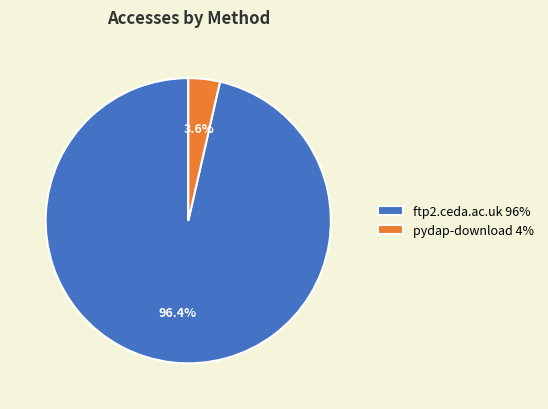

Which has a higher value, pydap-download or ftp2.ceda.ac.uk?

ftp2.ceda.ac.uk